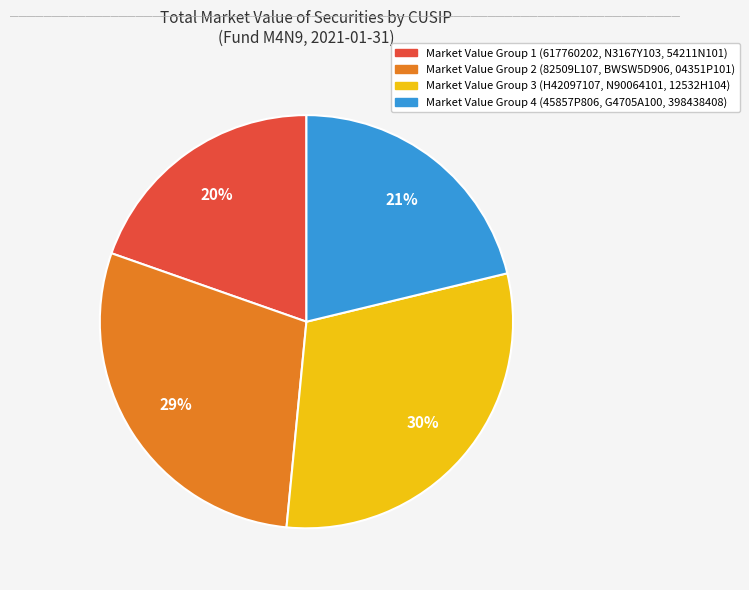

Does any single category account for the majority?

No